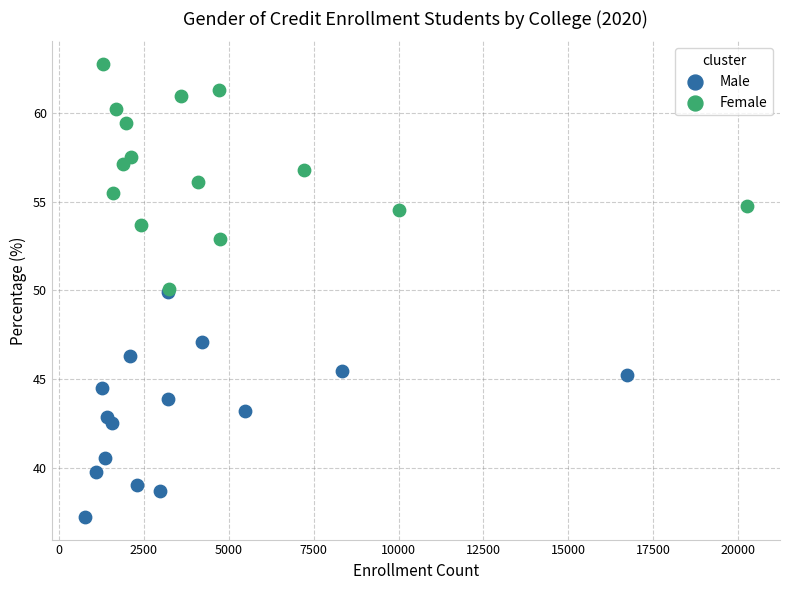

Which series contains the highest Y value?

Female